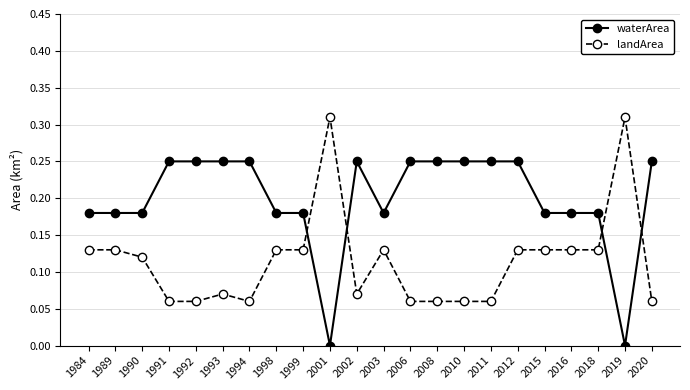

Rank the series by their average value, from lowest to highest.

landArea, waterArea